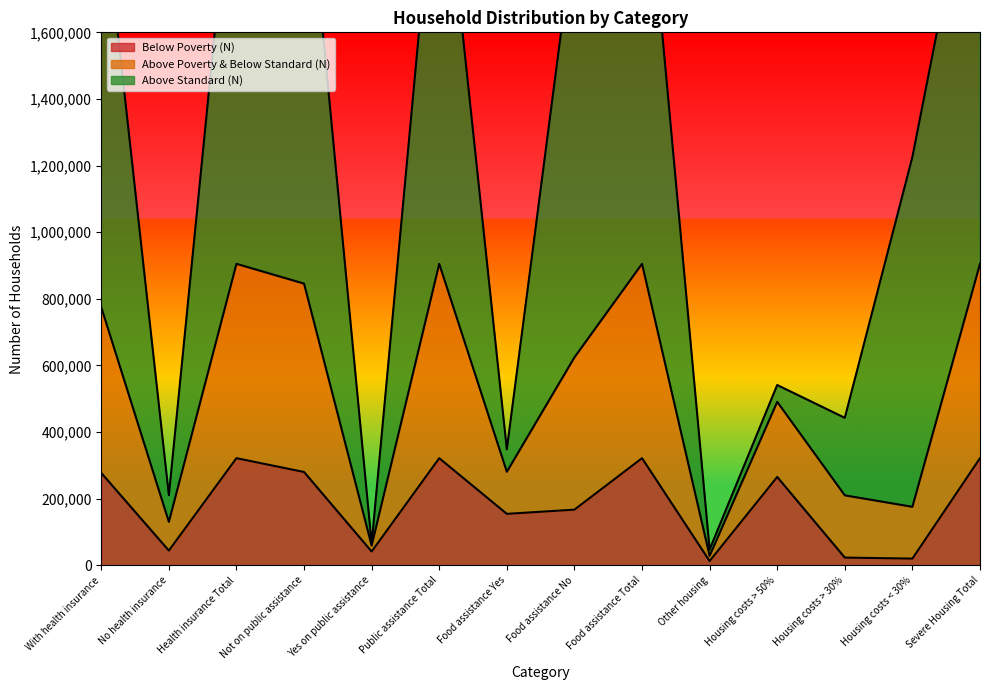

How many interior local valleys does the Above Poverty & Below Standard (N) series have?

5